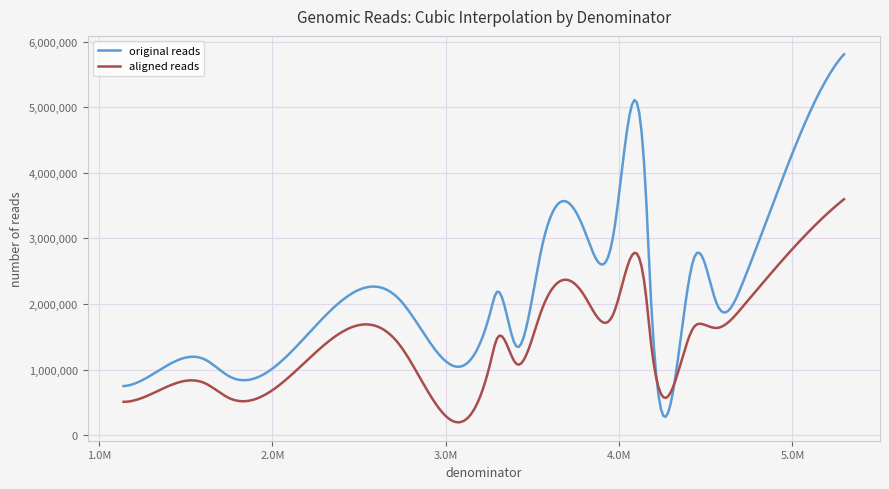

What is the minimum value shown in the chart?

195588.1